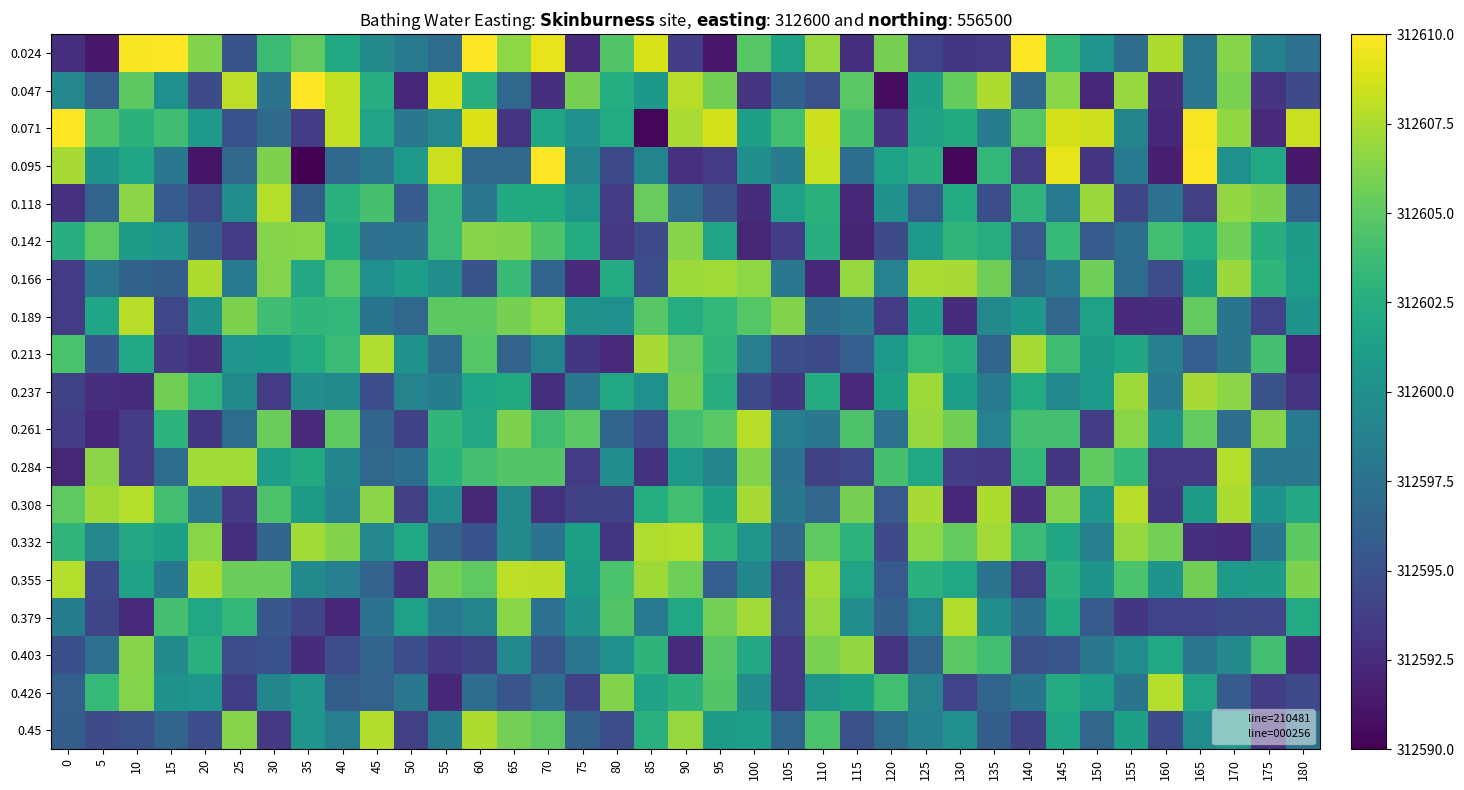

What is the minimum value shown in the chart?

312590.1